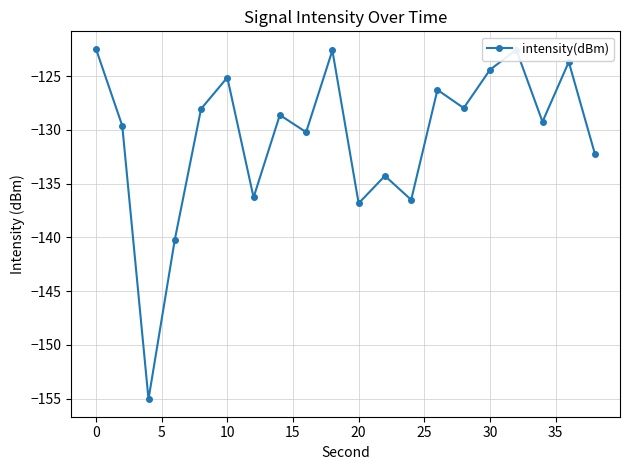

What is the sum of all values?

-2612.3